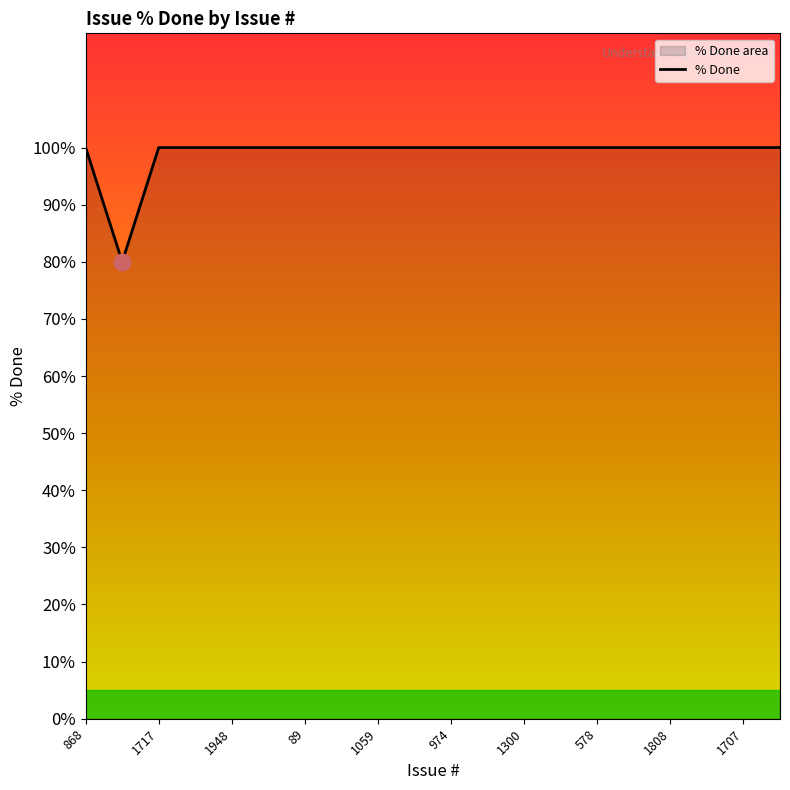

What is the sum of the values at 1042 and 1300?

200